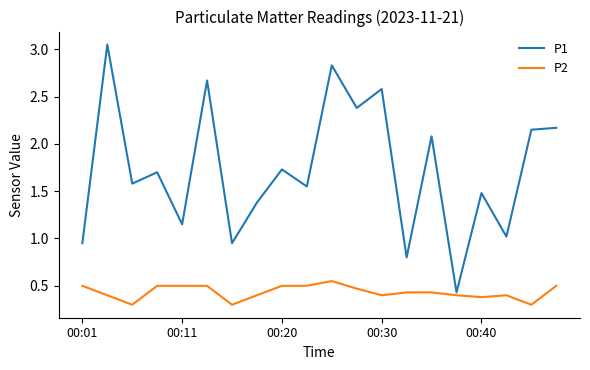

At how many categories does at least one series exceed 1?

16